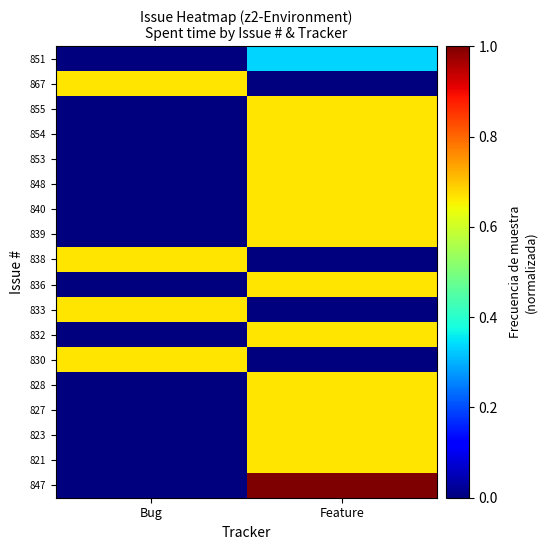

Which label corresponds to the smallest value in the chart?

Bug